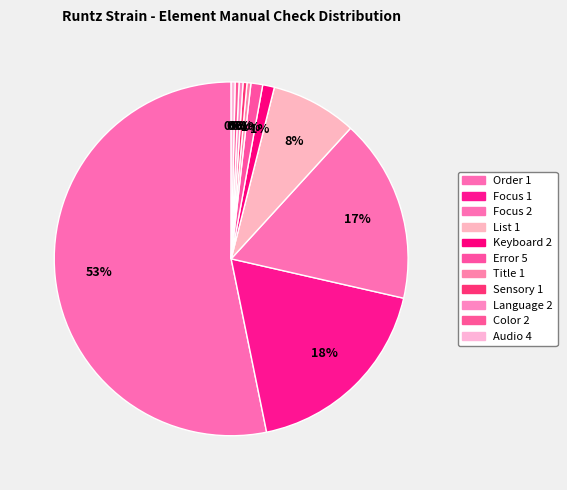

Approximately how many times larger is the value at Error 5 compared to Title 1?

3.0